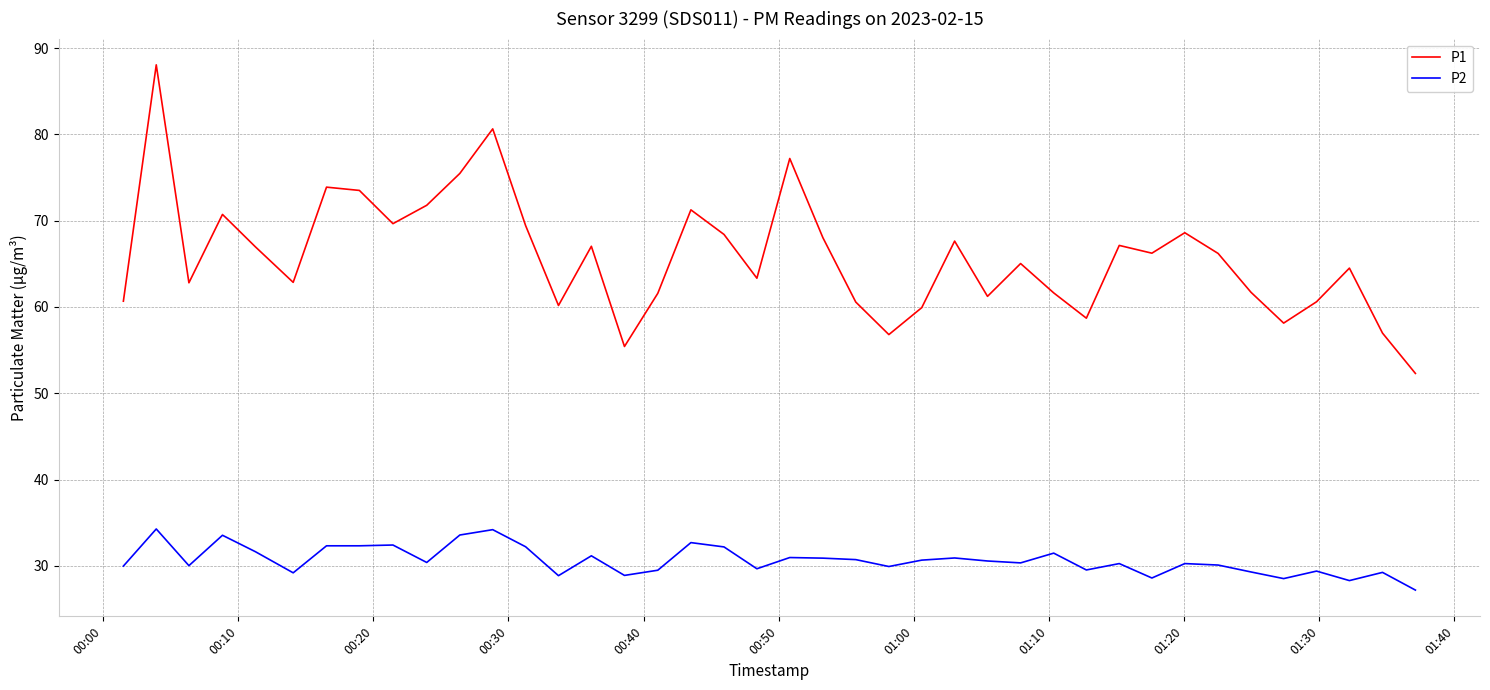

List the series in order of their overall mean, highest first.

P1, P2